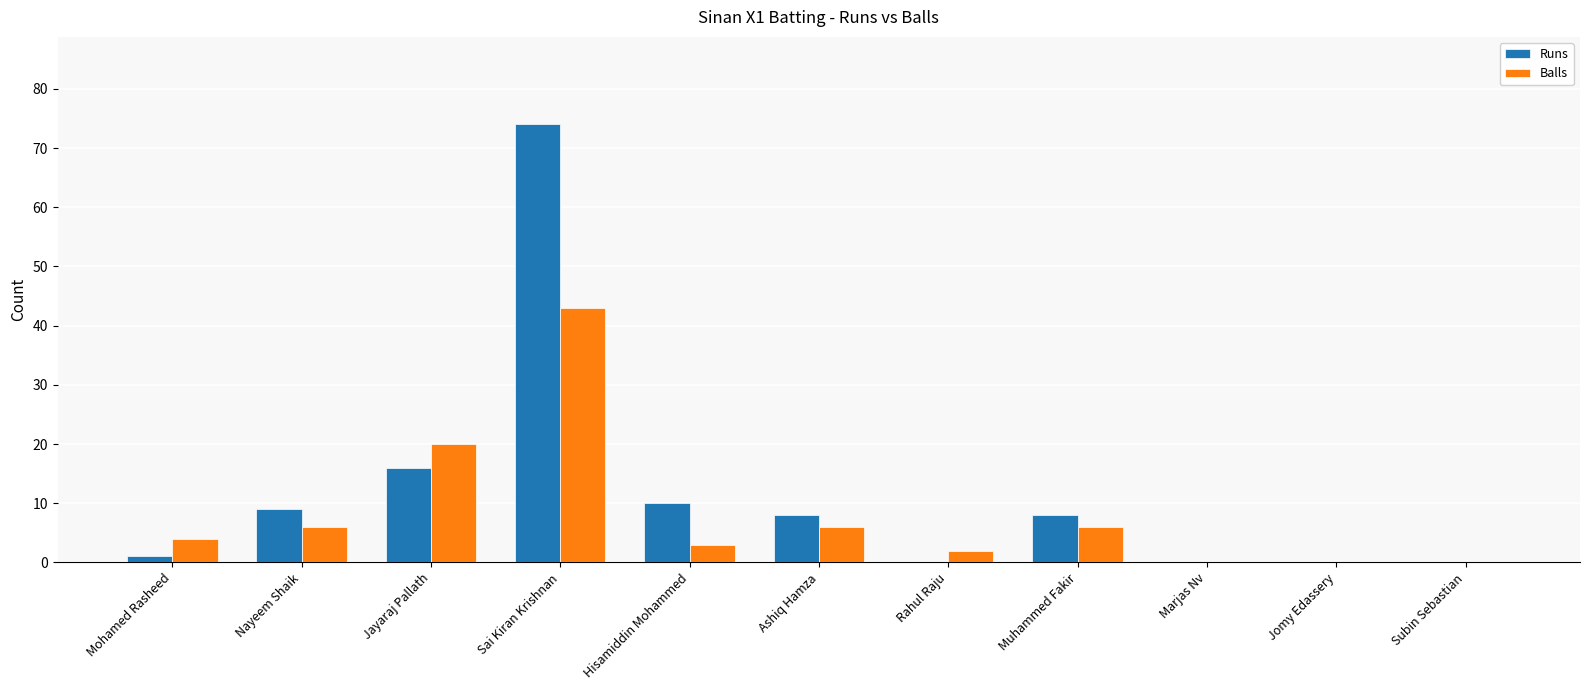

What is the total value across all series at Hisamiddin Mohammed?

13